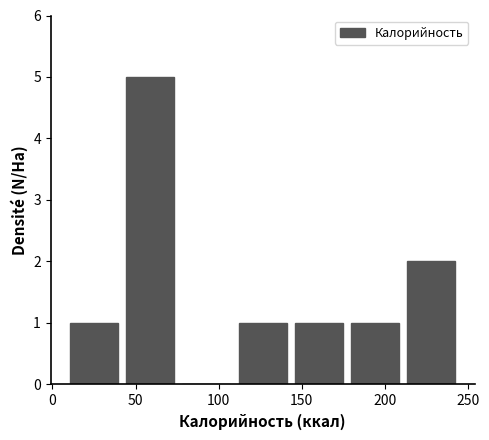

Reading left to right, list every bar in this chart as the range it spans on the x-axis followed by its height. Neither the bar edges nor the heights are printed on the chart, so give them approximately, as read against the axes.

10 to 40: 1
40 to 75: 5
75 to 110: 0
110 to 145: 1
145 to 175: 1
175 to 210: 1
210 to 245: 2